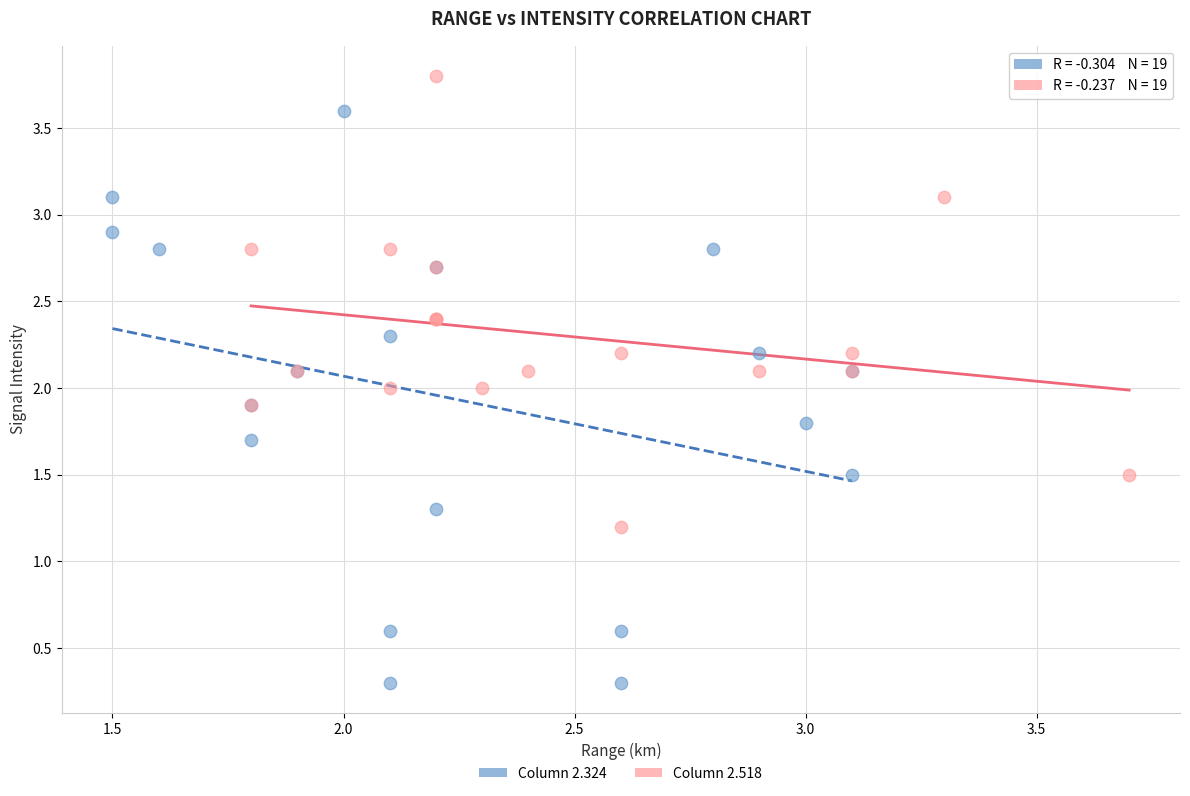

Which series contains the highest Y value?

Column 2.518